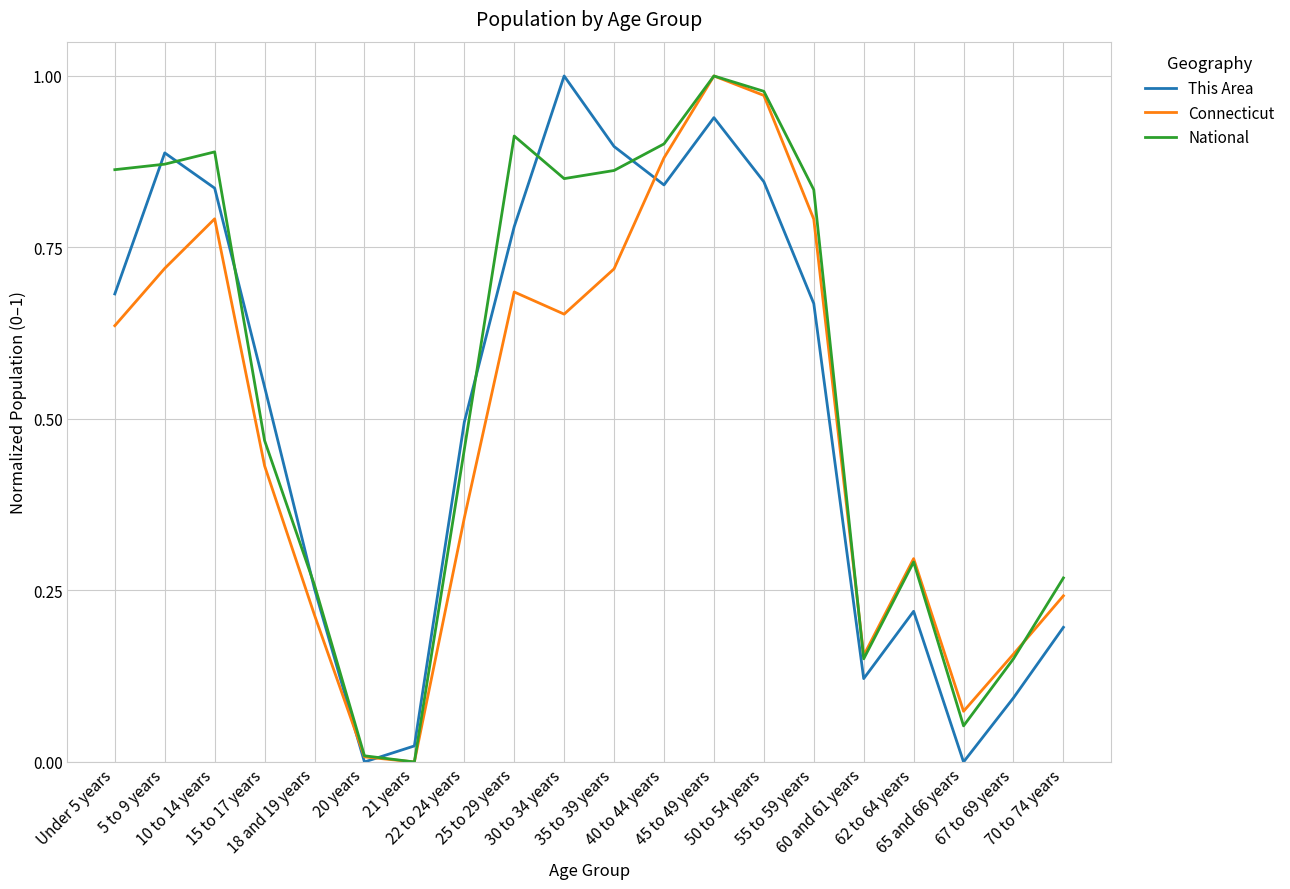

Where is National nearest to the value 0?

21 years